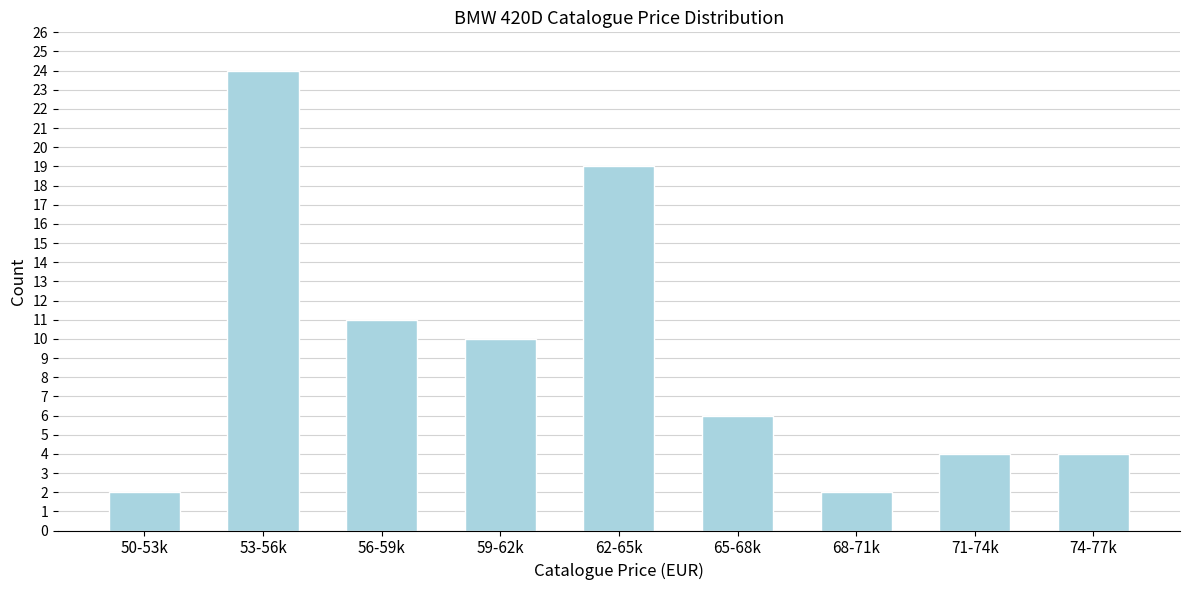

Reading left to right, what are all the values shown in this chart?

50-53k=2	53-56k=24	56-59k=11	59-62k=10	62-65k=19	65-68k=6	68-71k=2	71-74k=4	74-77k=4